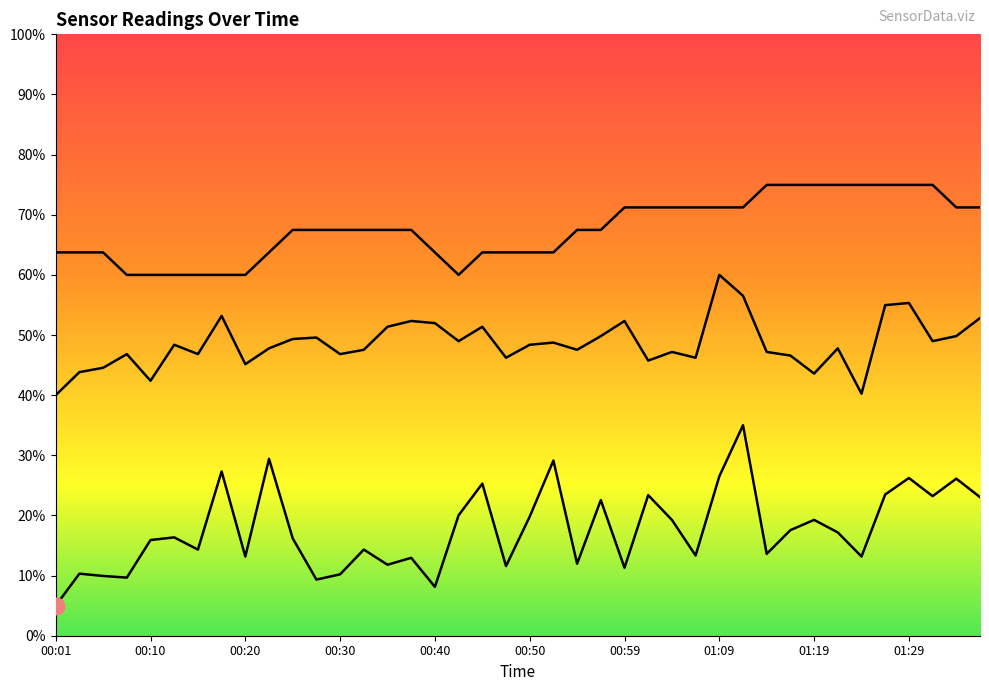

What is the value of the SDS_P1 point at the 19th from the left?

25.3